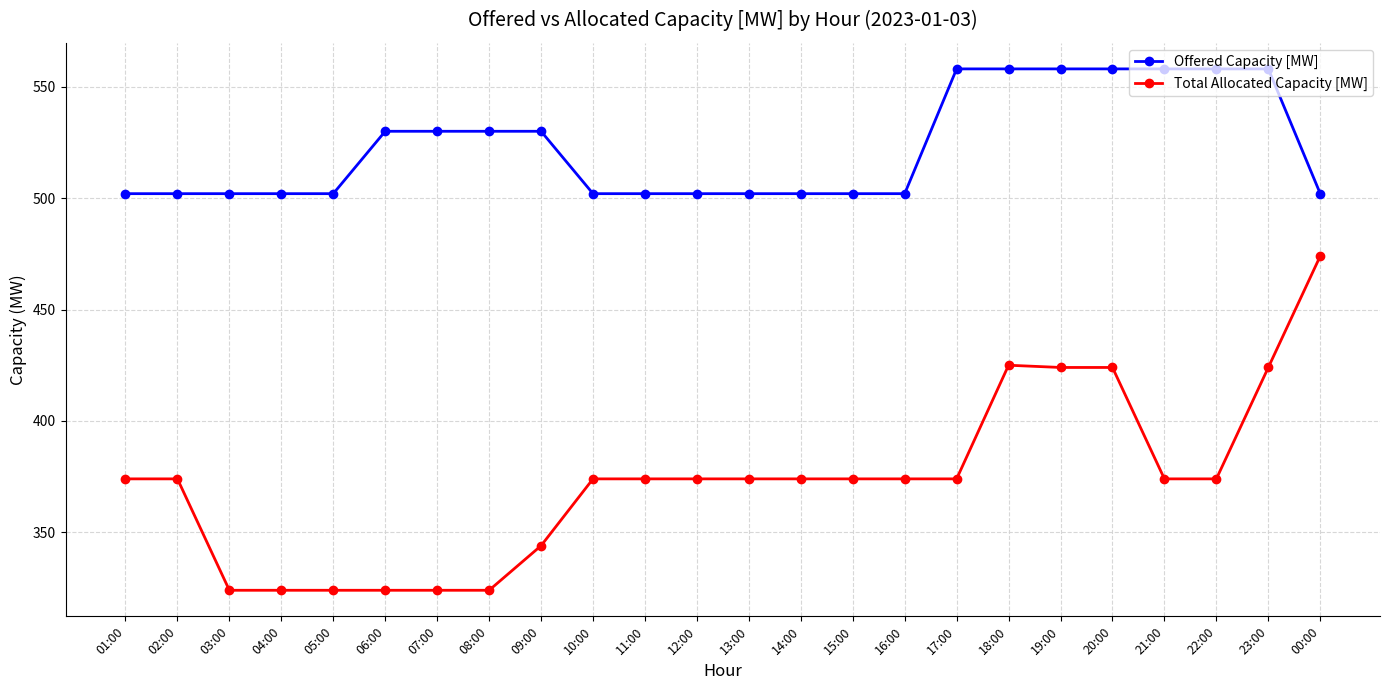

Which series has the widest spread of values?

Total Allocated Capacity [MW]